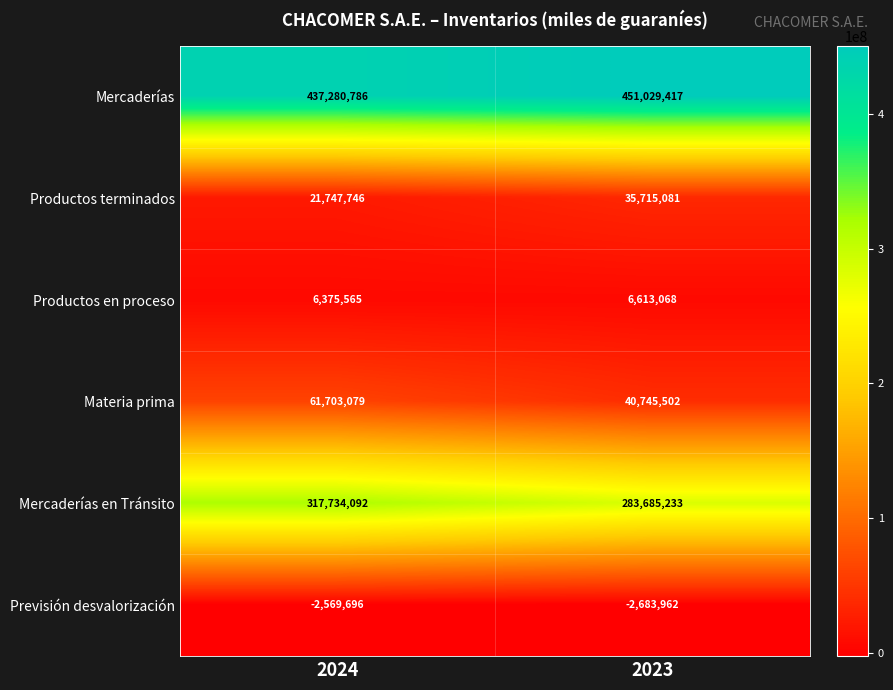

Read the Mercaderías value at 2024, to the nearest 10.

437280790